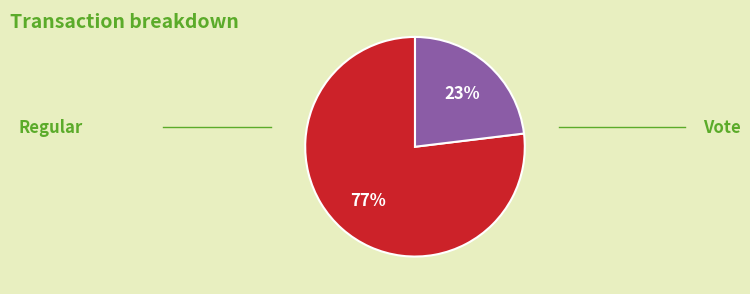

To the nearest percent, what is the difference between the largest and smallest slice percentages?

54%